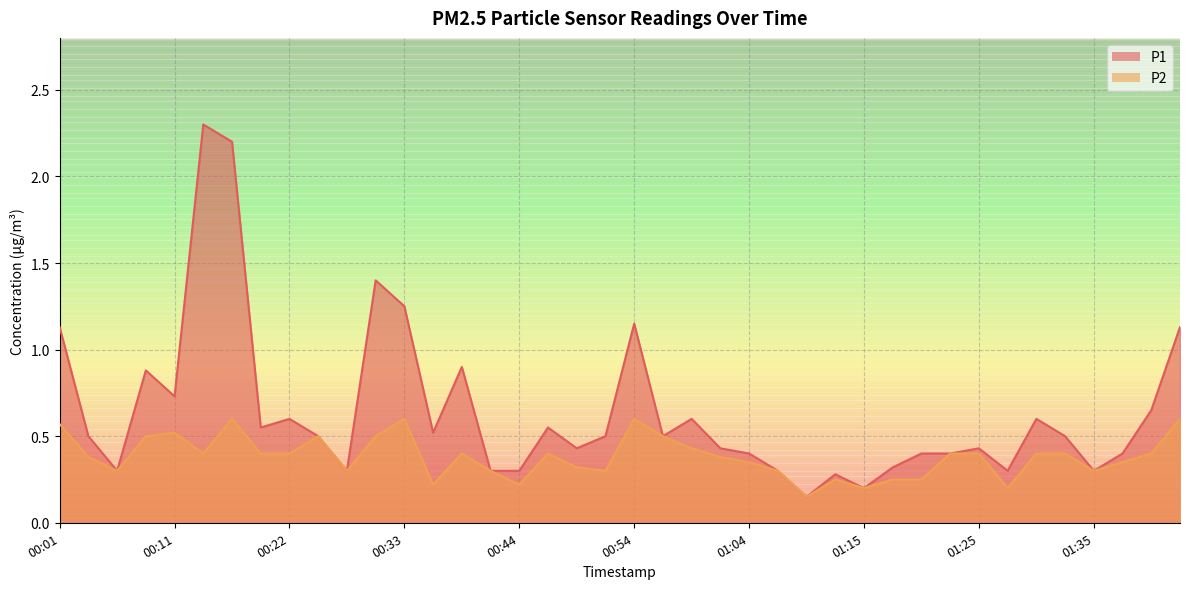

Rank the series by their maximum value, from lowest to highest.

P2, P1